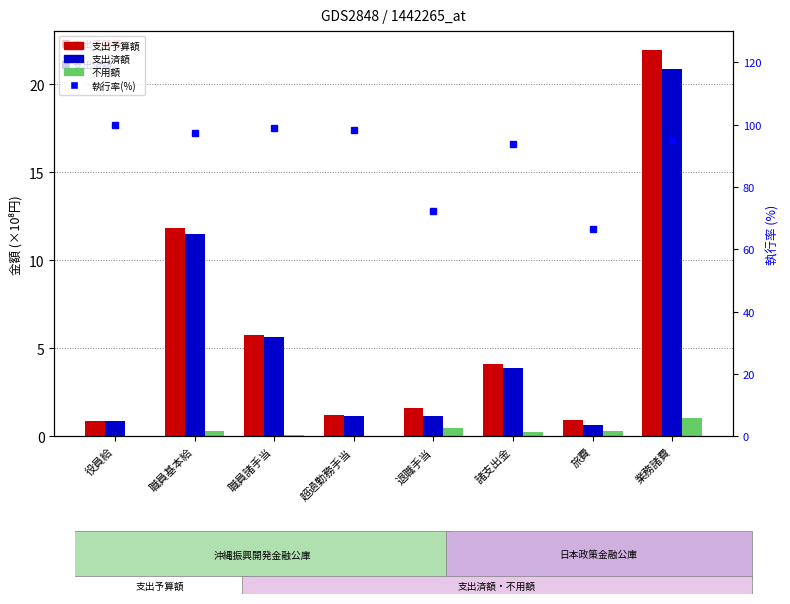

Read the 不用額 value at 旅費.

0.3